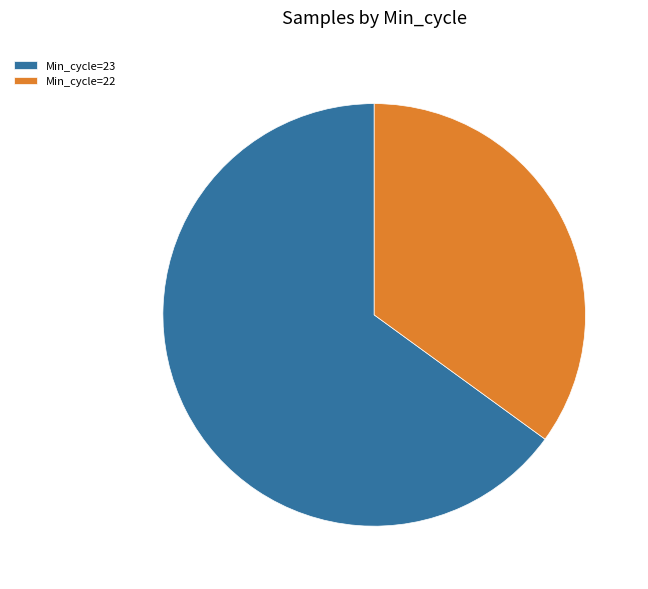

Combined, do Min_cycle=22 and Min_cycle=23 account for over 50%?

Yes